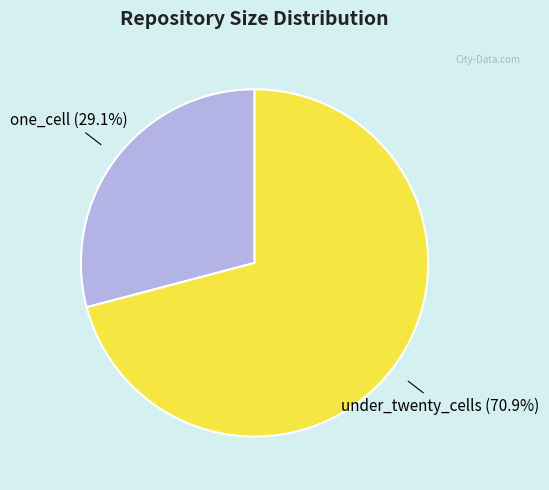

Does under_twenty_cells account for over 50% of the chart?

Yes